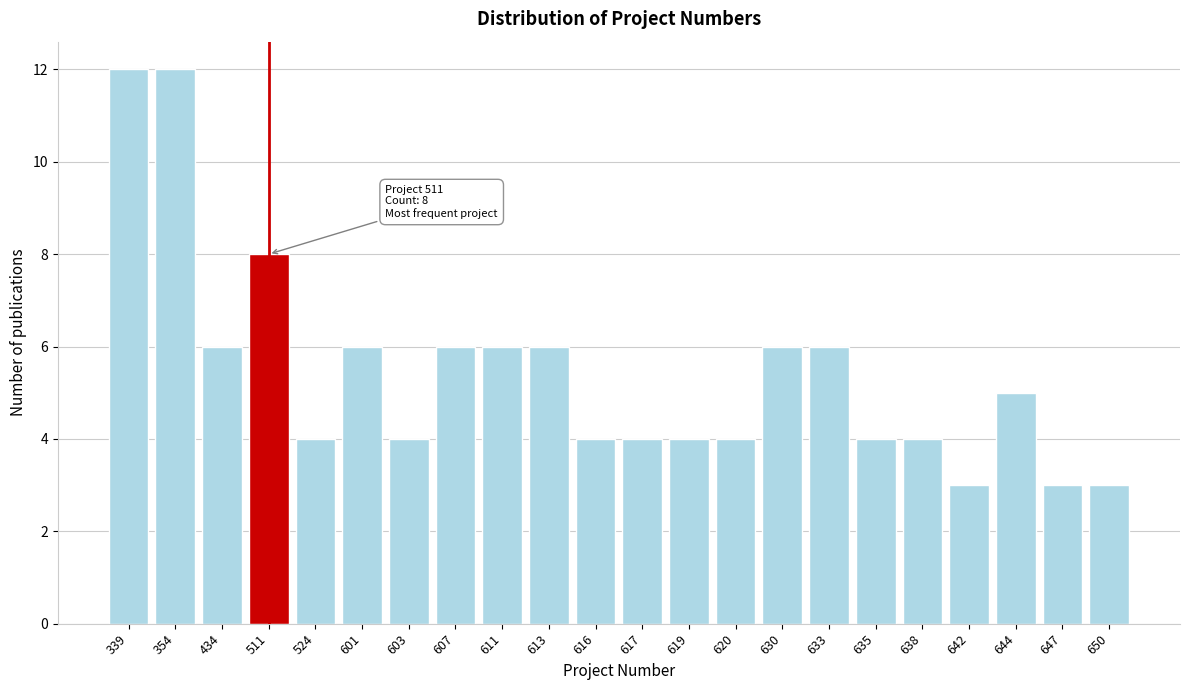

Reading left to right, extract all data points from this chart.

339=12	354=12	434=6	511=8	524=4	601=6	603=4	607=6	611=6	613=6	616=4	617=4	619=4	620=4	630=6	633=6	635=4	638=4	642=3	644=5	647=3	650=3